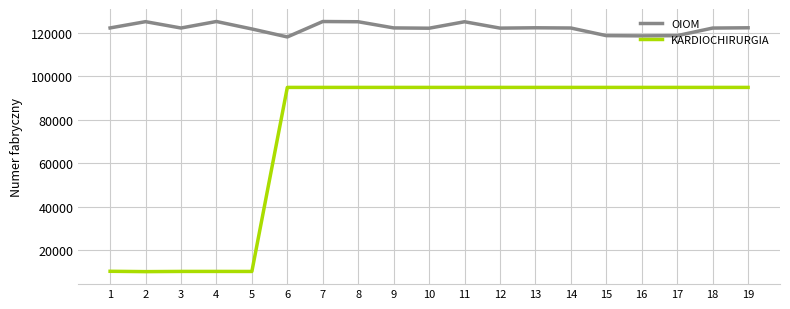

What is the maximum value for KARDIOCHIRURGIA?

94892